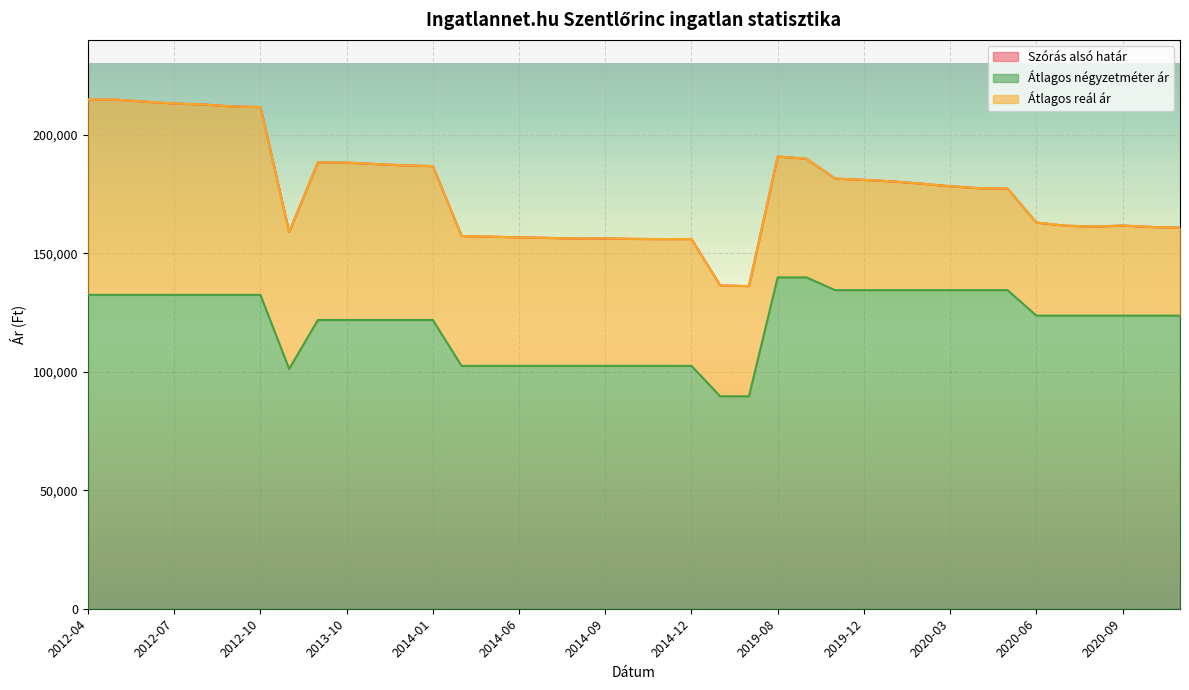

What is the smallest value displayed?

89615